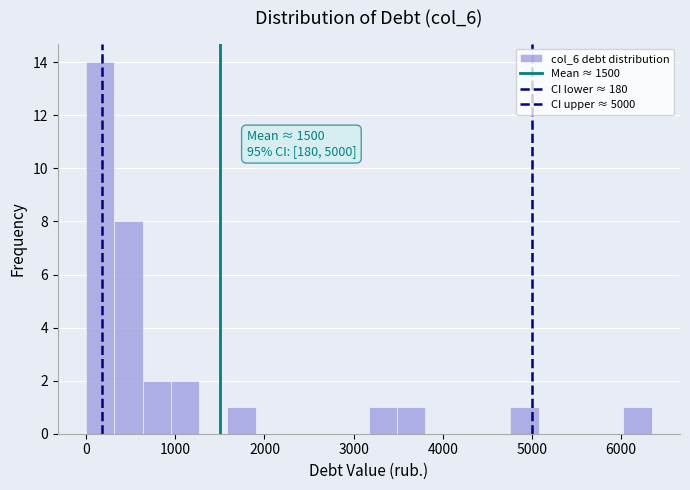

Read against the x-axis, roughly where is the centre of the tallest bar?

200